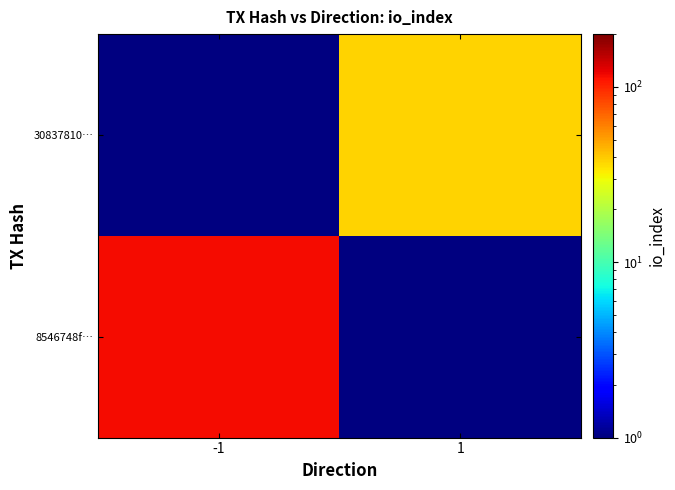

The value of 8546748f… at -1 is 115.0. True or false?

True